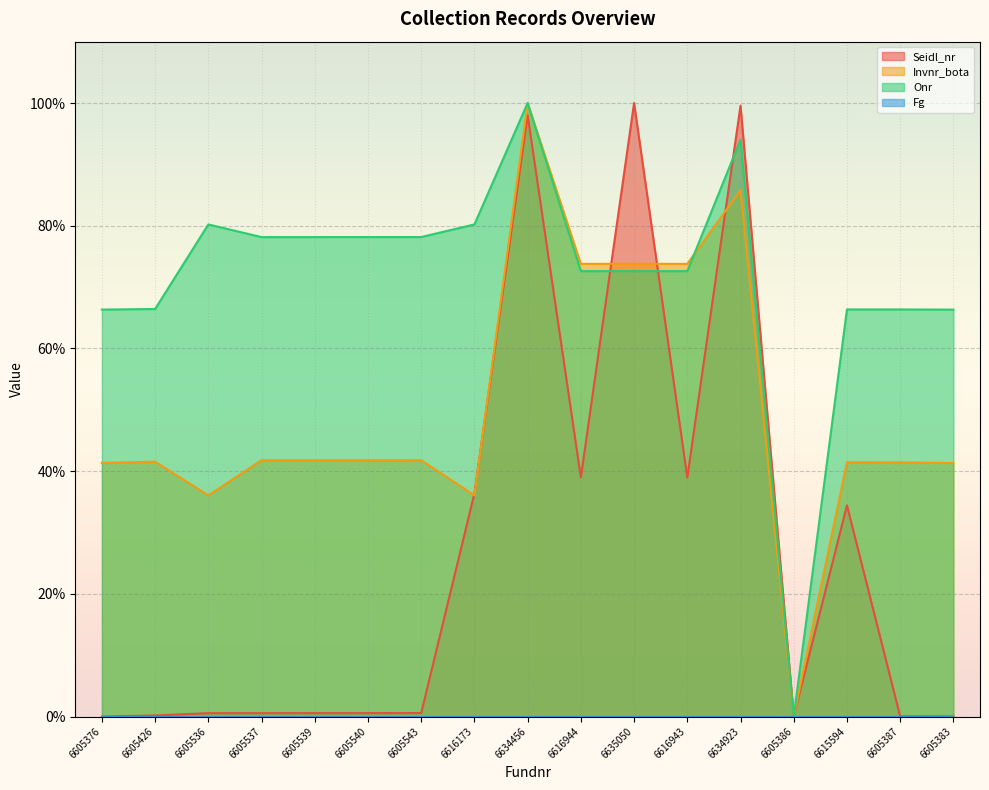

What is the difference between the Invnr_bota values at 6605539 and 6616943?

32.0